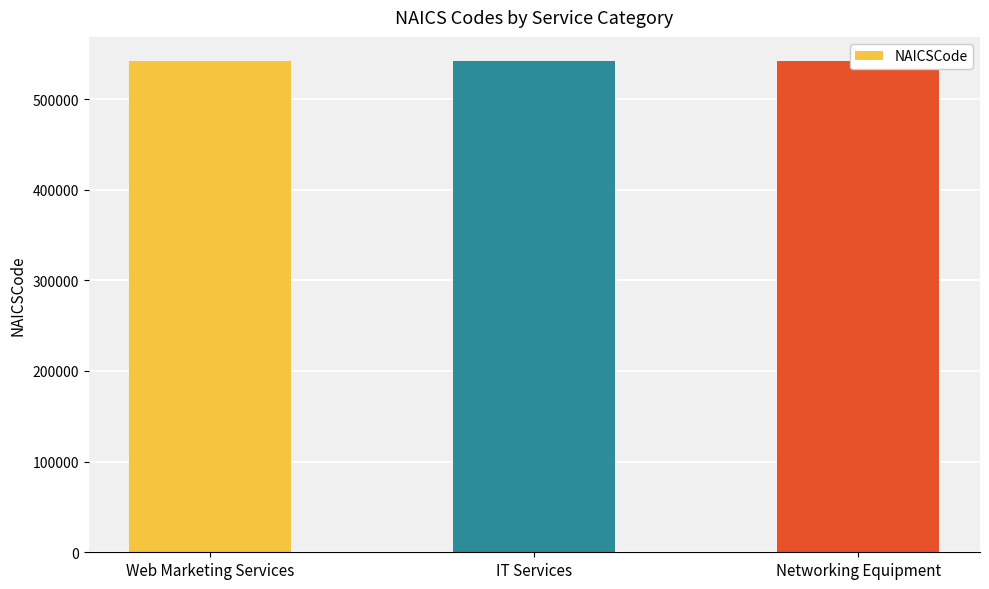

Reading right to left, extract all data points from this chart.

541513	541512	541511